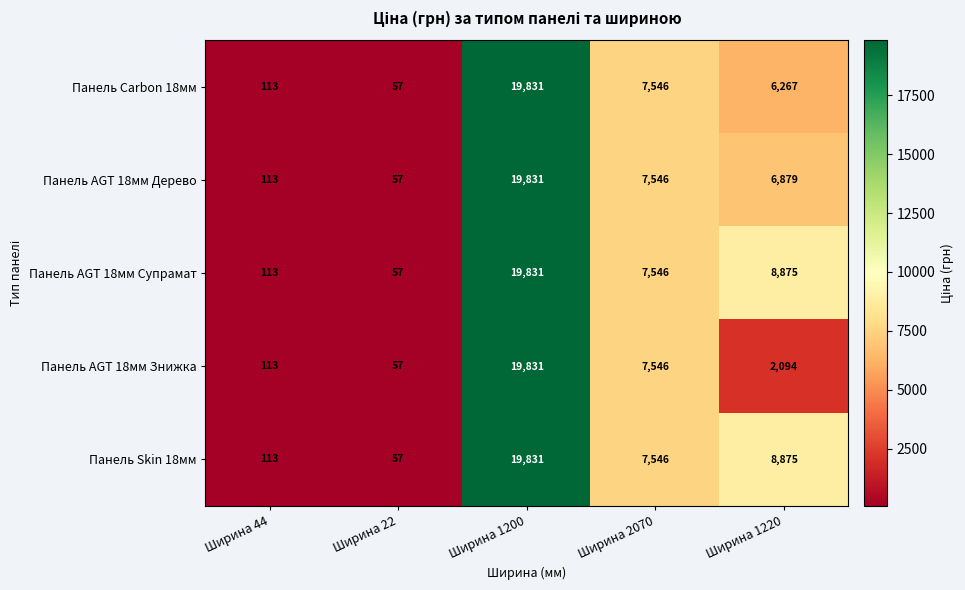

Rank the categories by Панель Carbon 18мм value from highest to lowest.

Ширина 1200, Ширина 2070, Ширина 1220, Ширина 44, Ширина 22